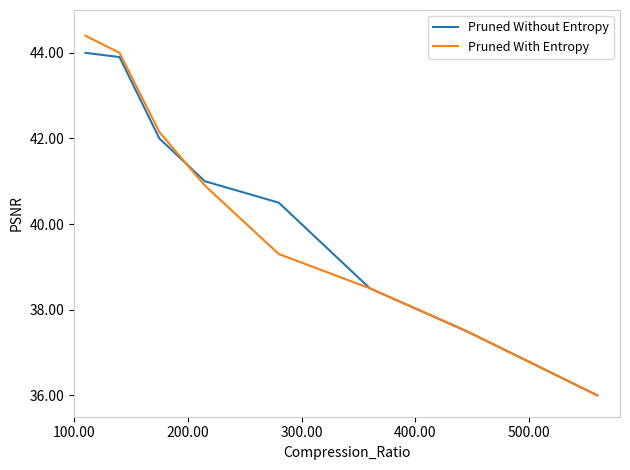

True or false: Pruned Without Entropy has more than 2 interior local peaks.

False